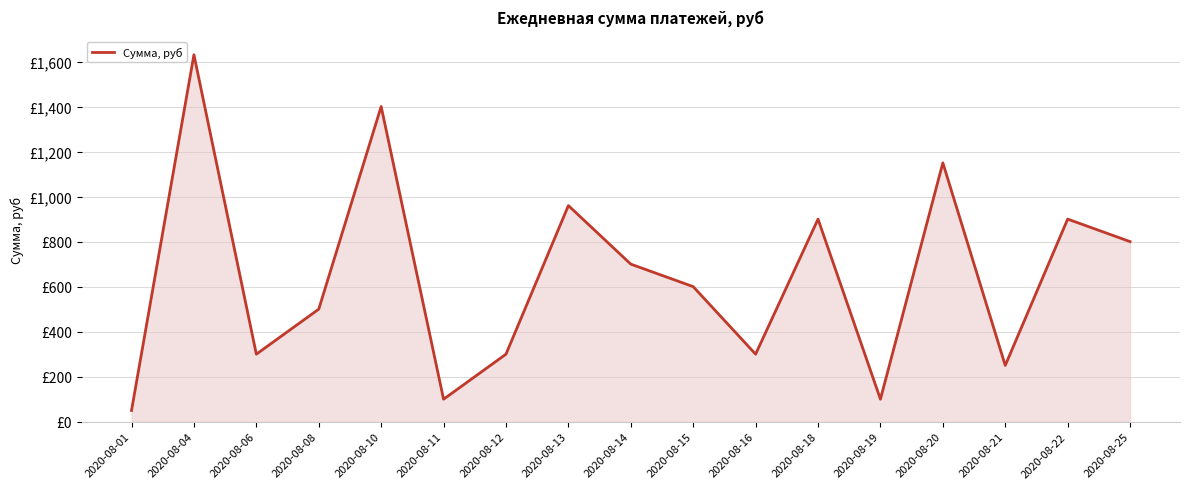

Where does the data first go above 600?

2020-08-04